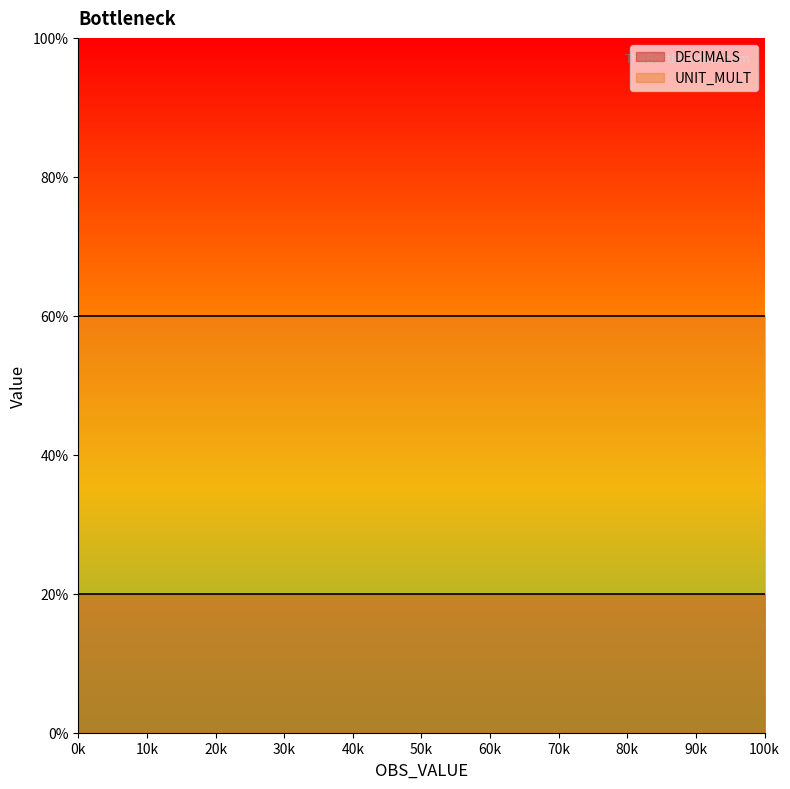

Is it true that DECIMALS equals 3 at 0?

False